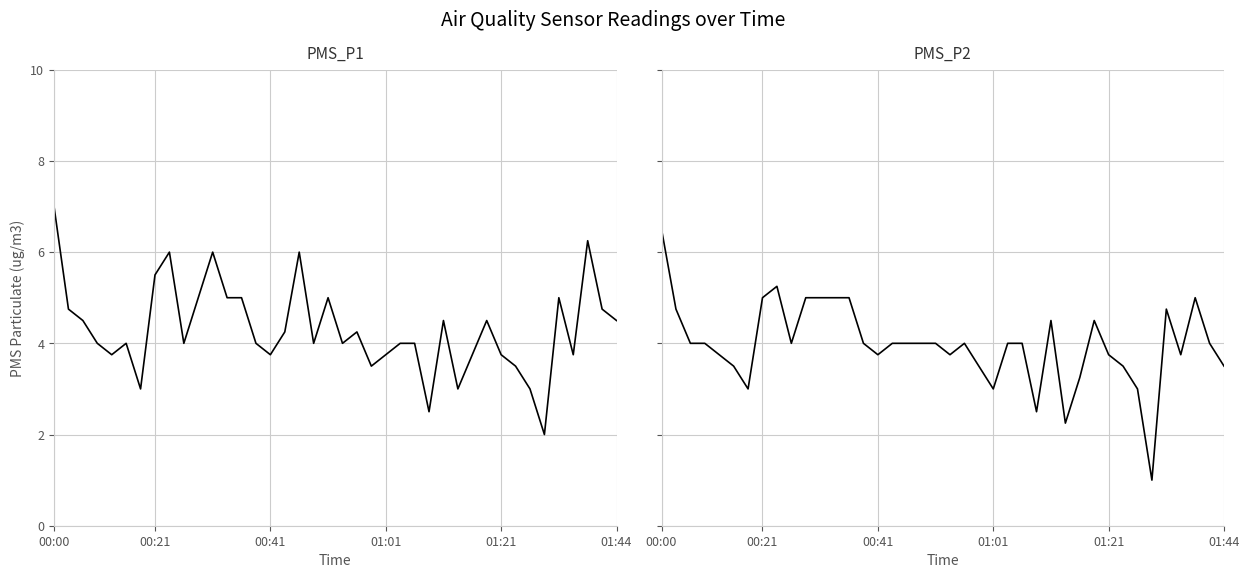

What are all the series names shown in the legend?

PMS_P1, PMS_P2